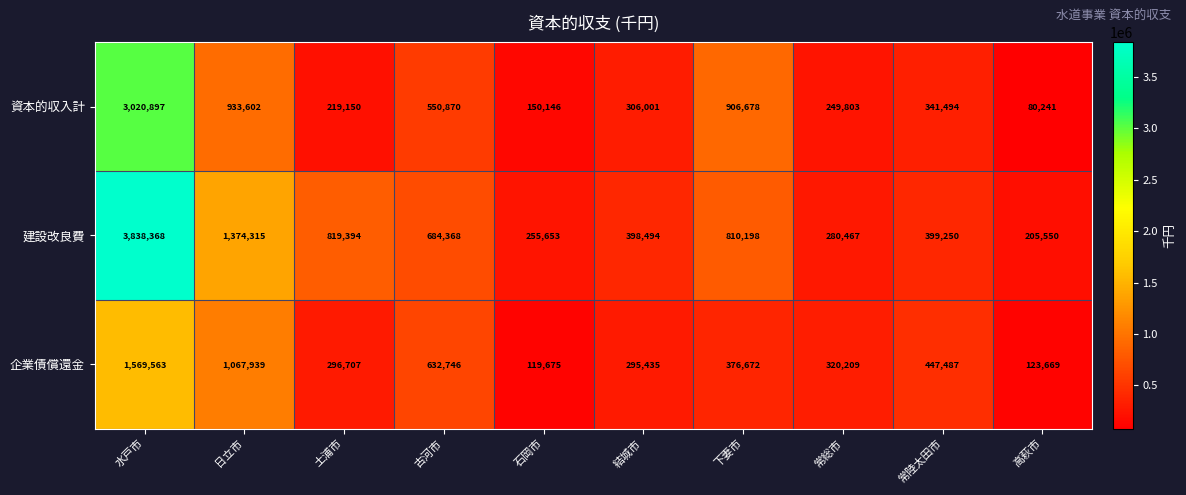

What is the average value of the 建設改良費 series?

906606